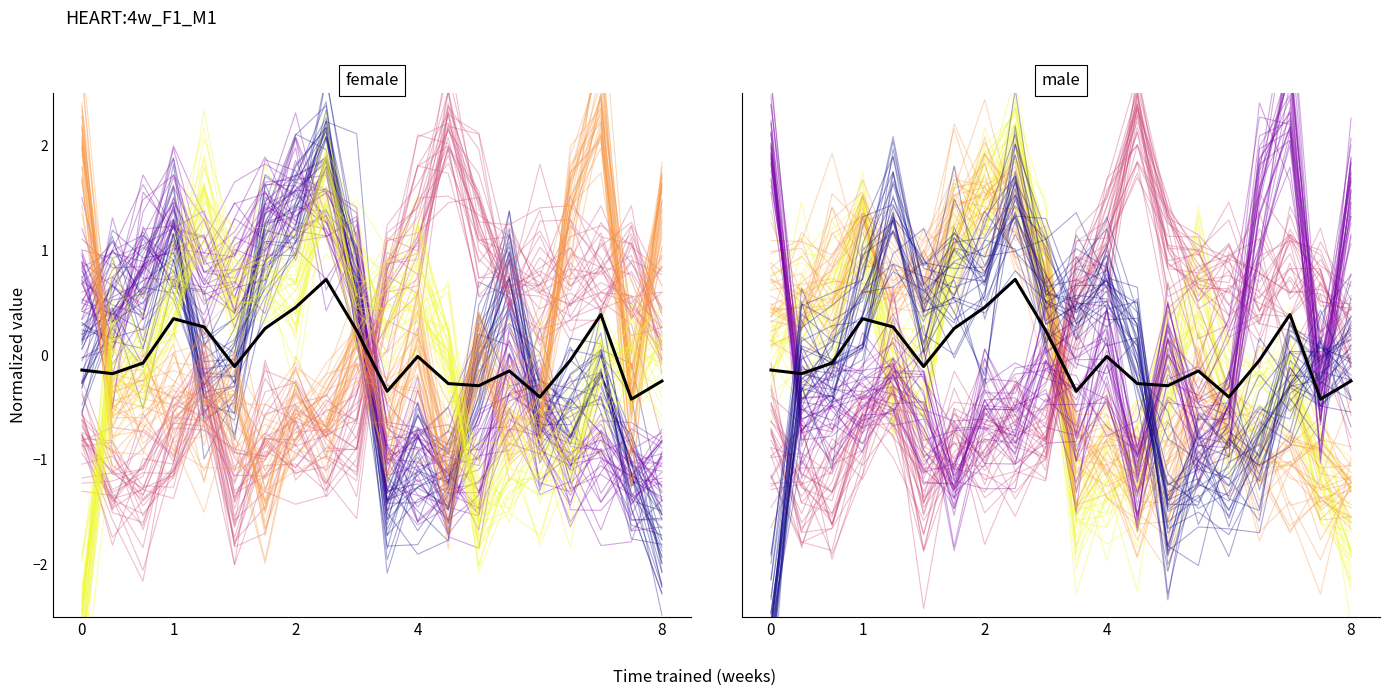

At which category does Max_cycle reach its first local valley?

2